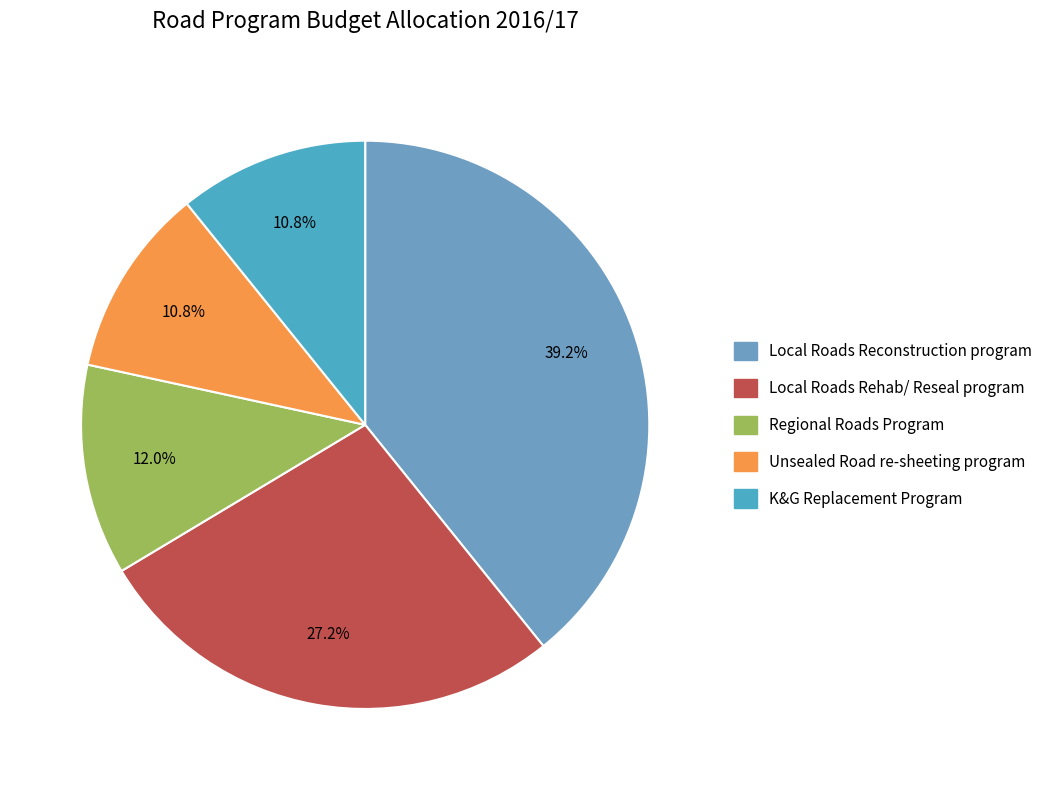

To the nearest percent, what is the combined percentage of Local Roads Reconstruction program and Unsealed Road re-sheeting program?

50%